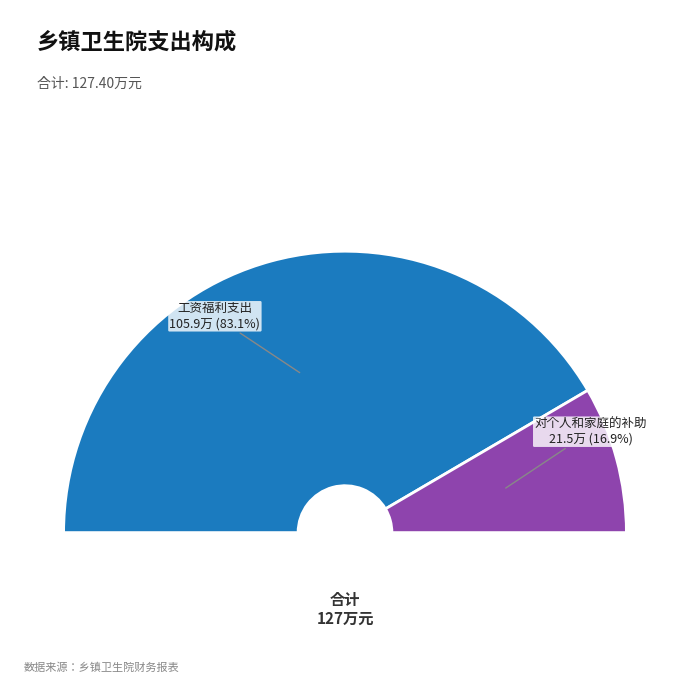

Which has a higher value, 商品和服务支出 or 其他支出?

商品和服务支出